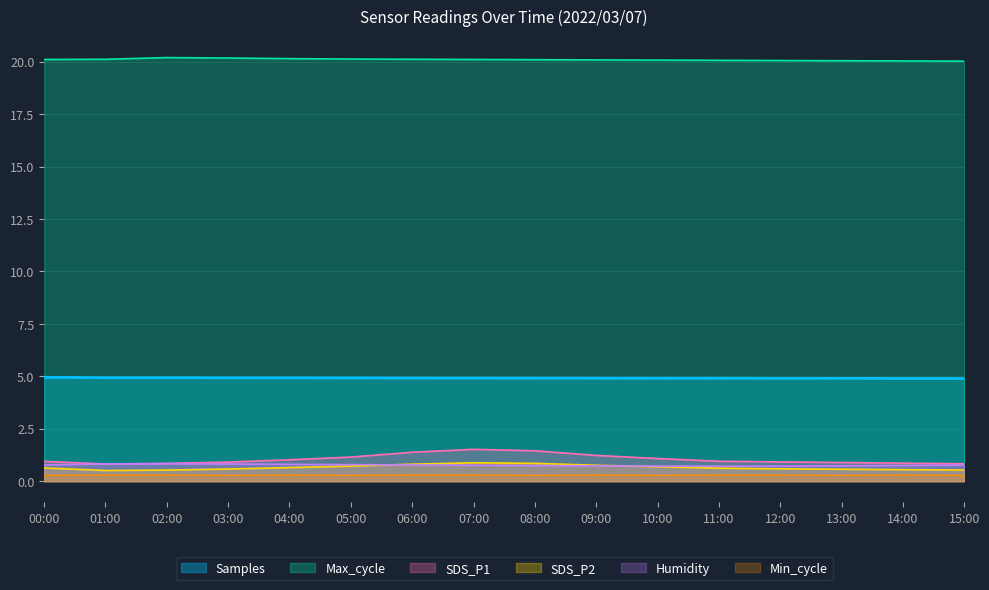

Between 11:00 and 15:00, which series saw the biggest shift?

SDS_P1